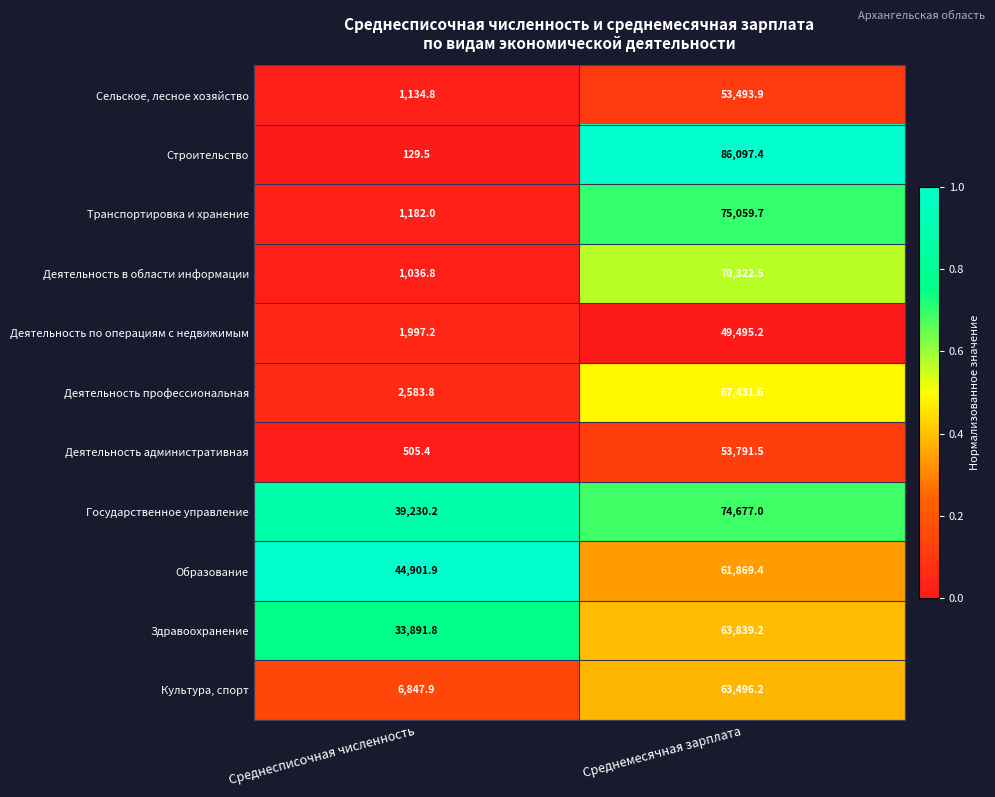

What is the sum of all Культура, спорт values?

70344.1